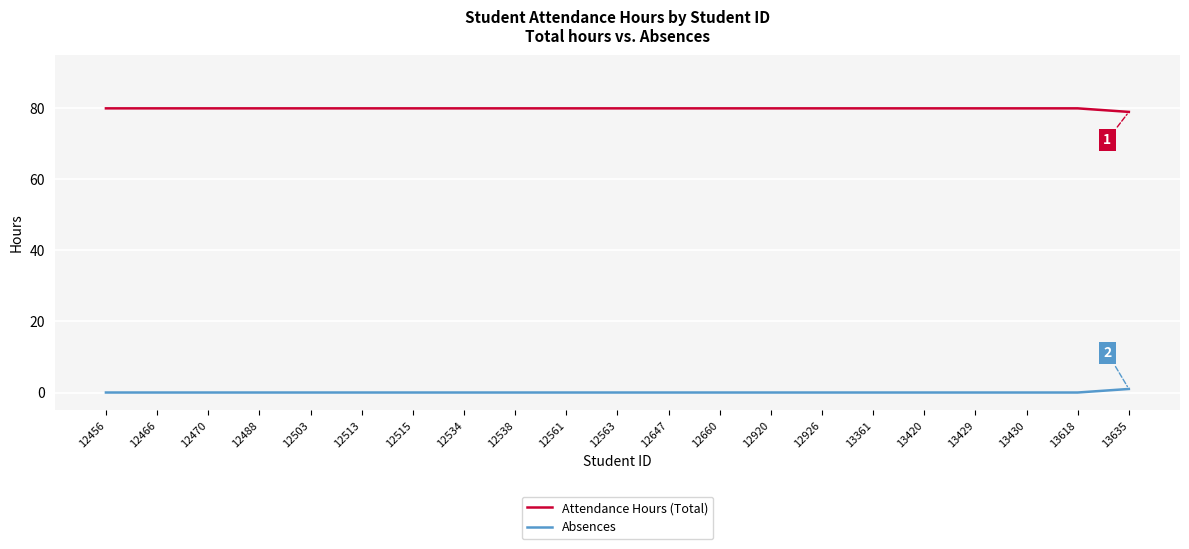

Is it true that Absences equals 0 at 12515?

True